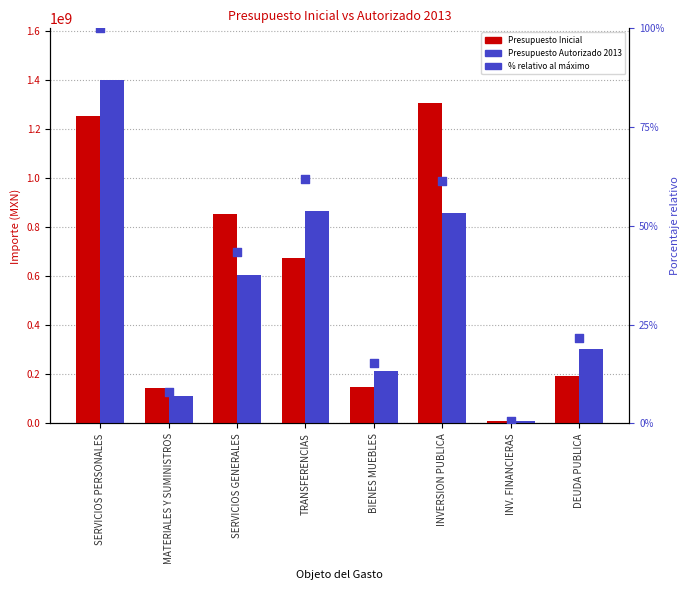

Is the value of Presupuesto Inicial at INVERSION PUBLICA greater than the value of % vs max at BIENES MUEBLES?

Yes